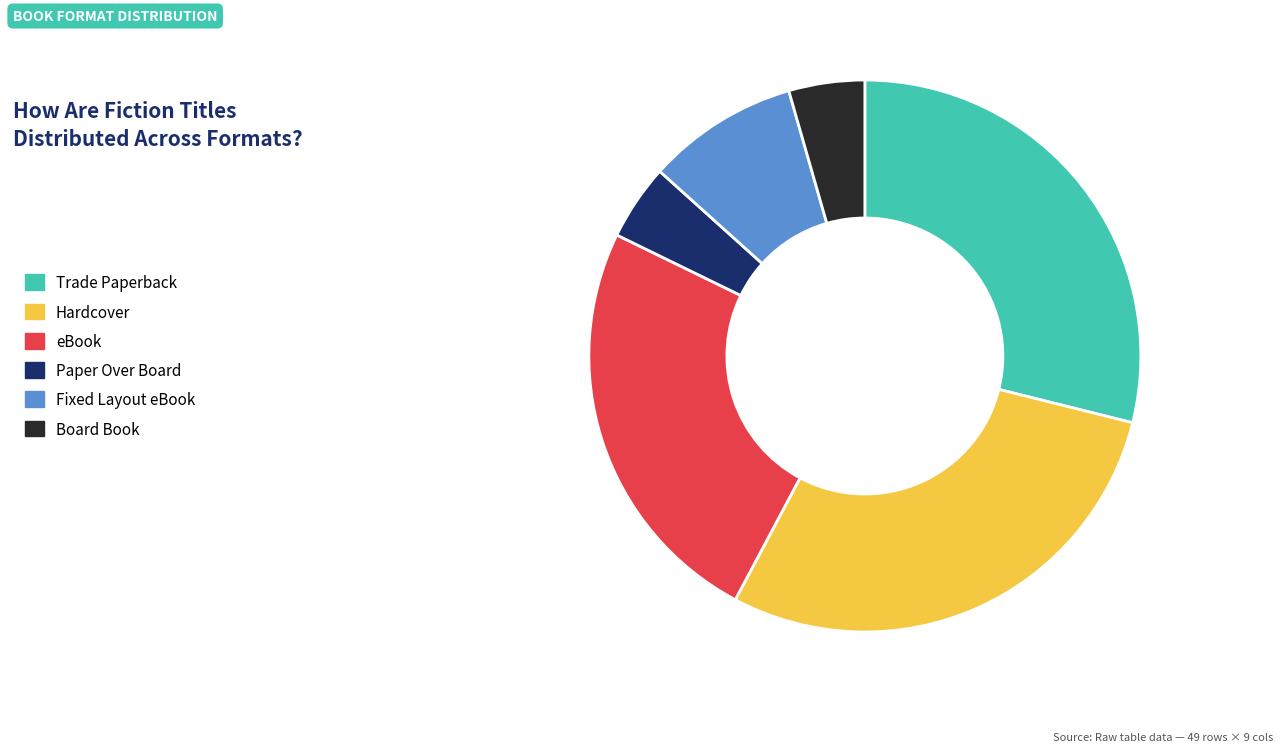

Count the number of slices in the pie.

6